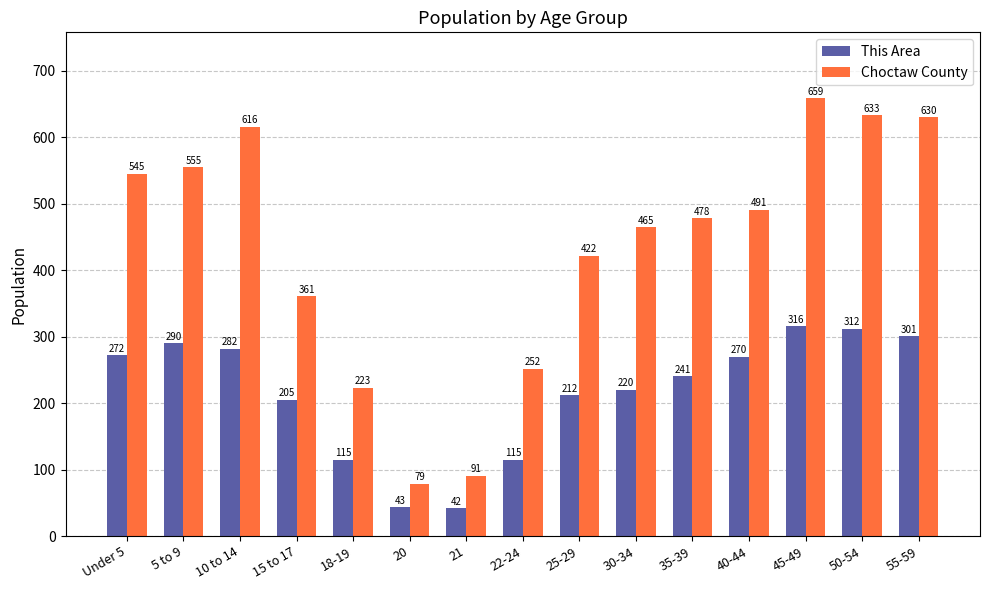

Which series changed the most between 21 and 25-29?

Choctaw County